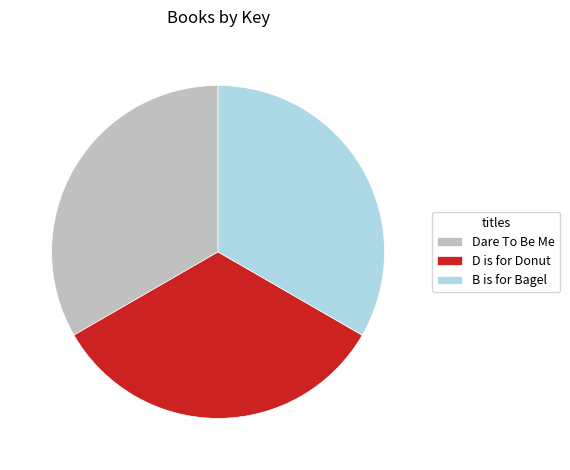

Does D is for Donut represent more than half of the total?

No